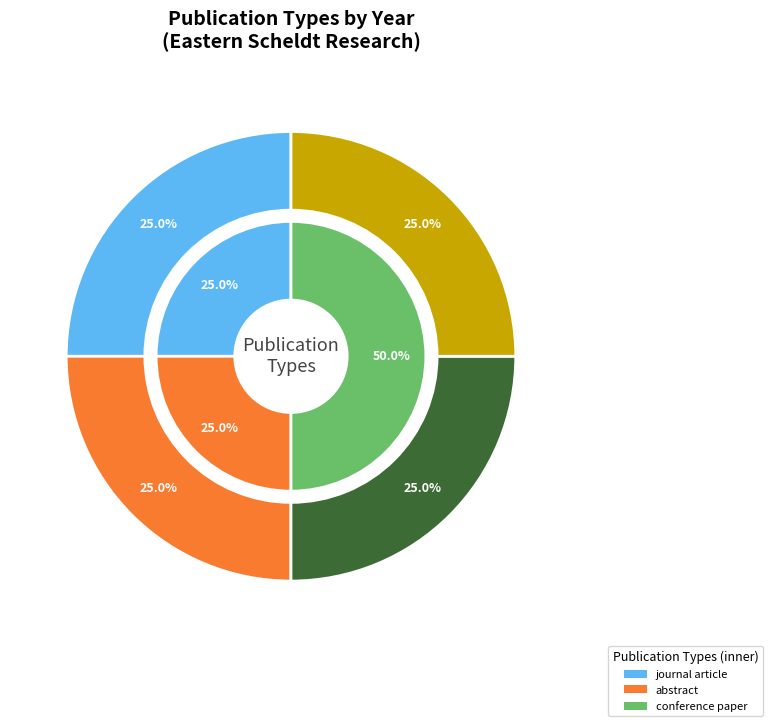

Which slice is the smallest?

conference paper (2009)